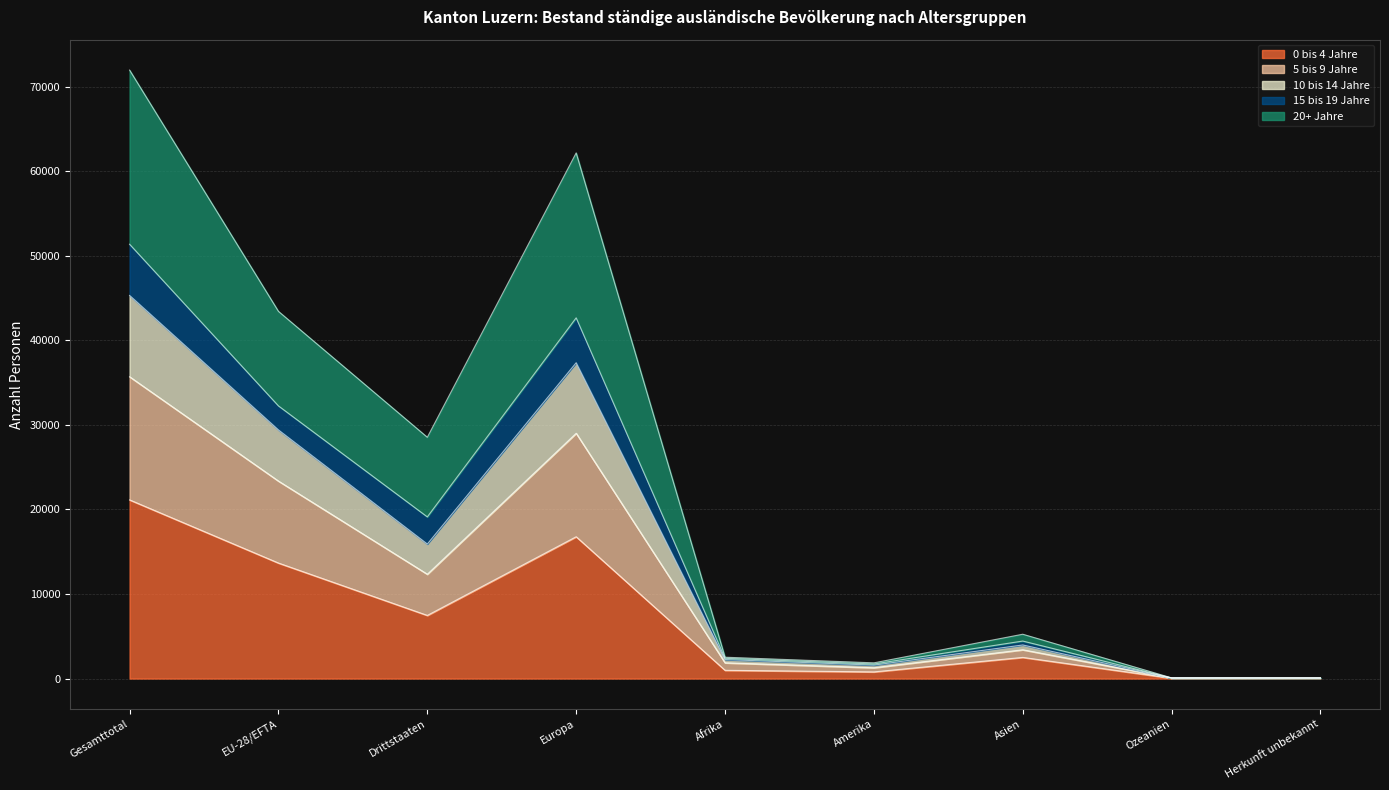

True or false: 5 bis 9 Jahre has more than 0 interior local peaks.

True